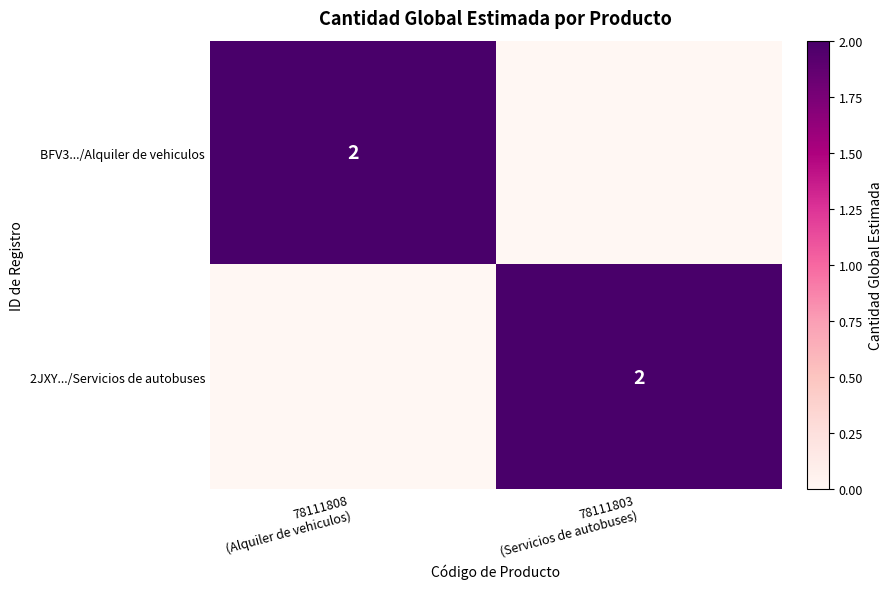

Where is 2JXY.../Servicios de autobuses nearest to the value 1?

78111808 (Alquiler de vehiculos)